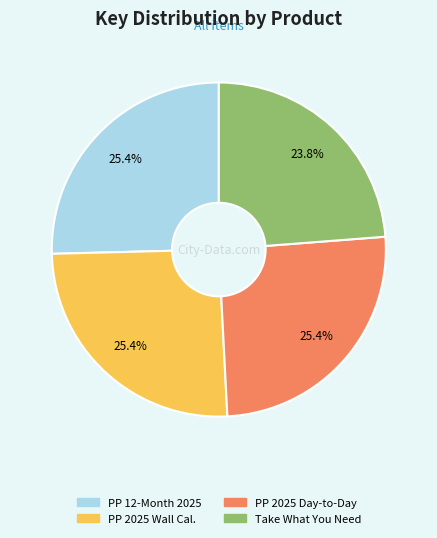

Does any single category account for the majority?

No